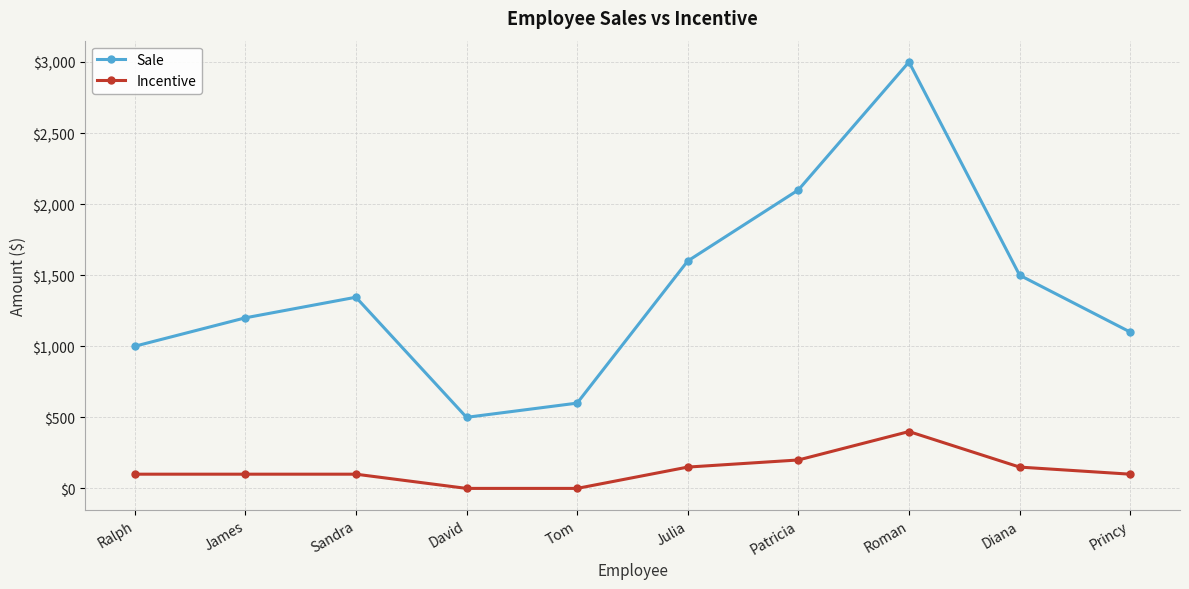

True or false: Incentive has more than 0 points higher than both neighbors.

True